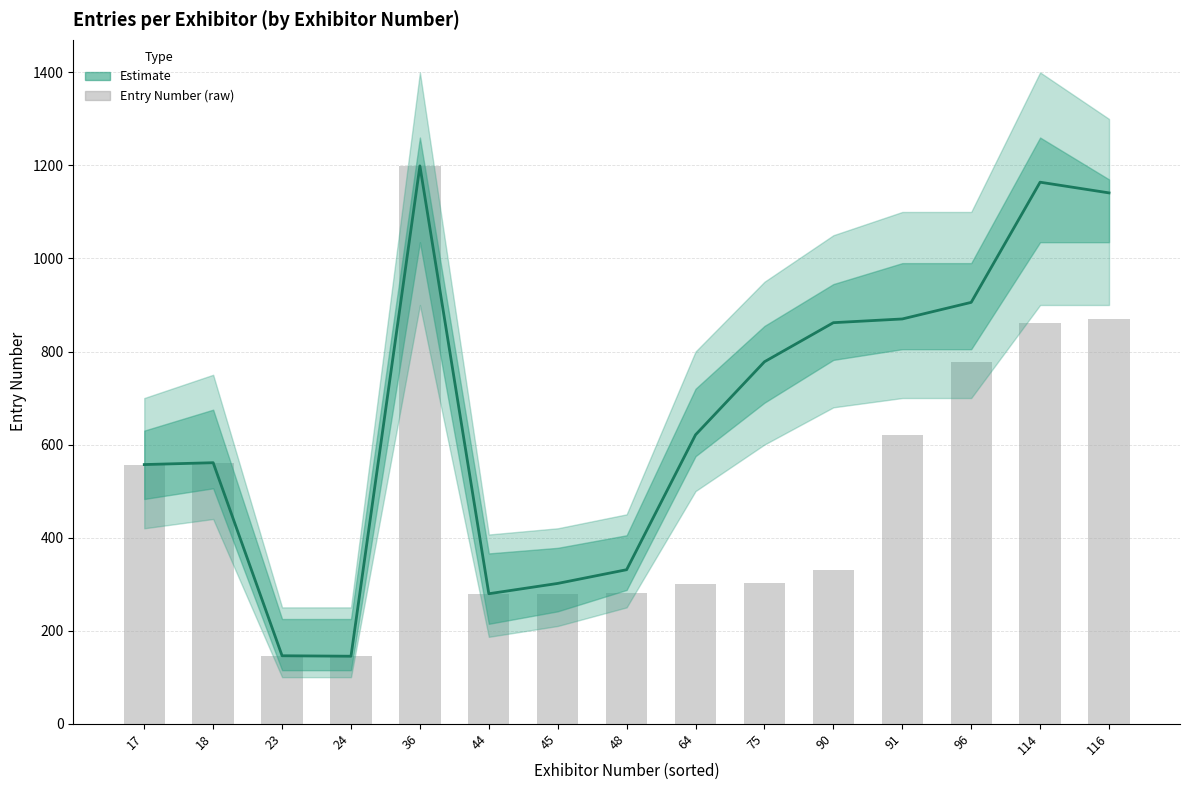

What is the average value of the Raw Entry Number series?

500.7